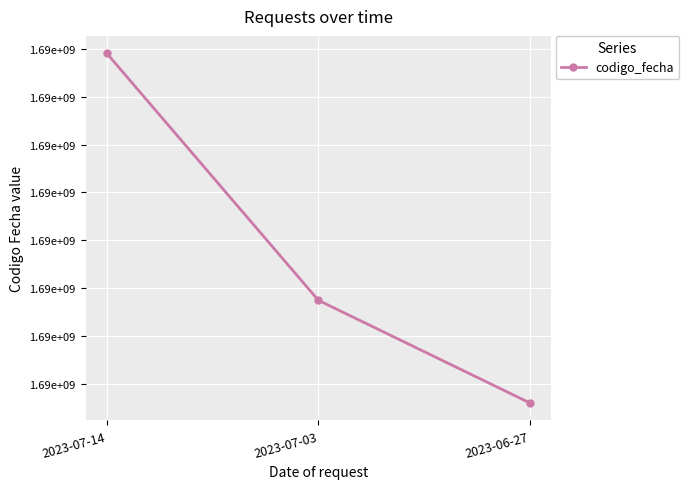

Is this an area chart (filled region under the line)?

No